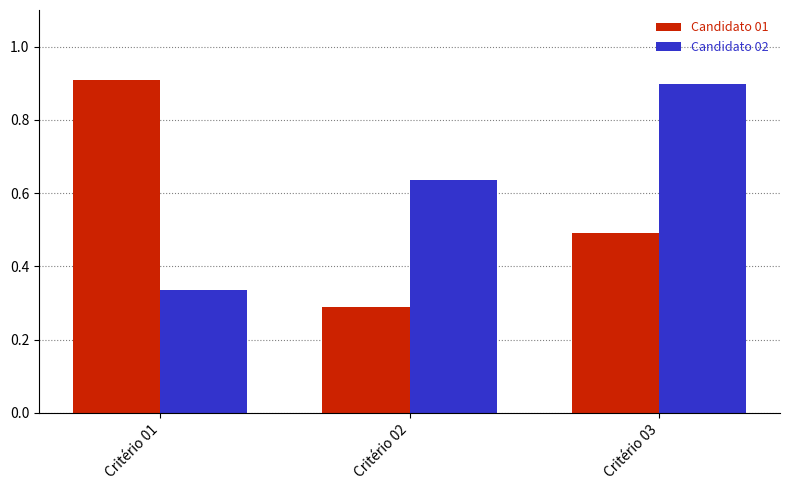

Rank the series by their maximum value, from highest to lowest.

Candidato 01, Candidato 02